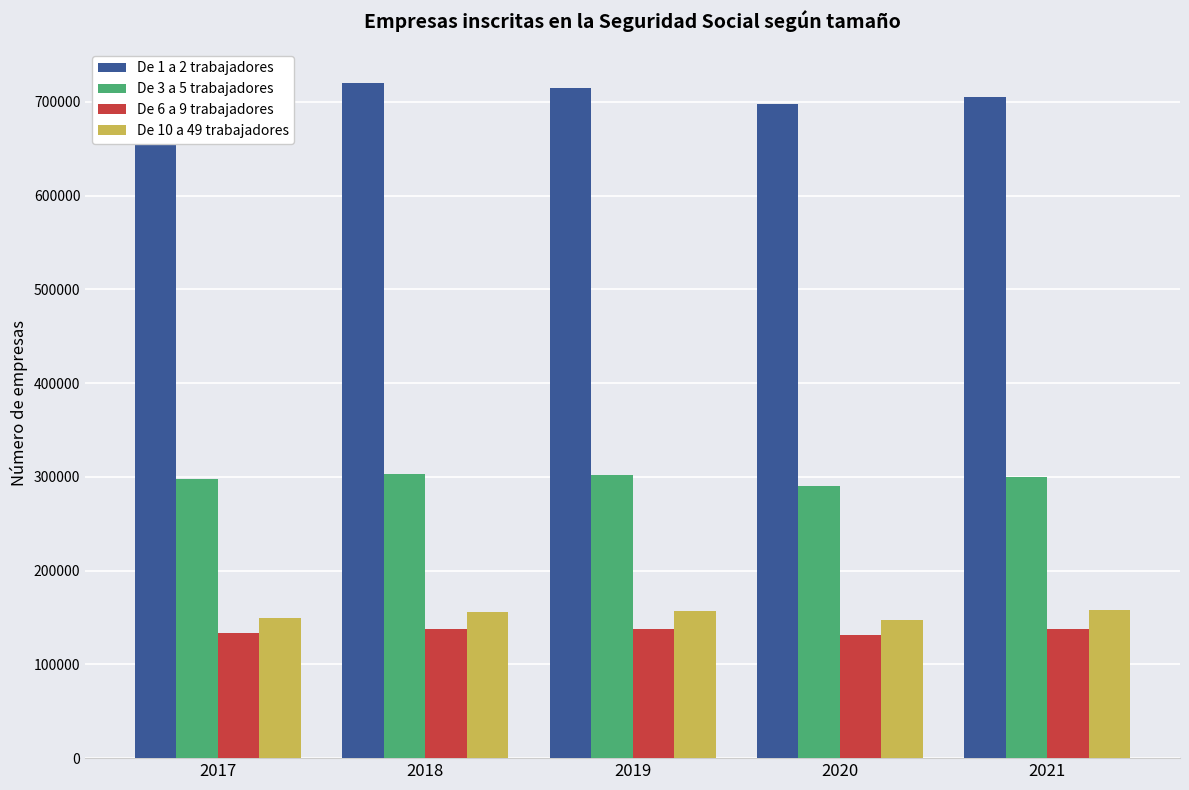

What is the value of the De 6 a 9 trabajadores bar at the 4th from the left?

131113